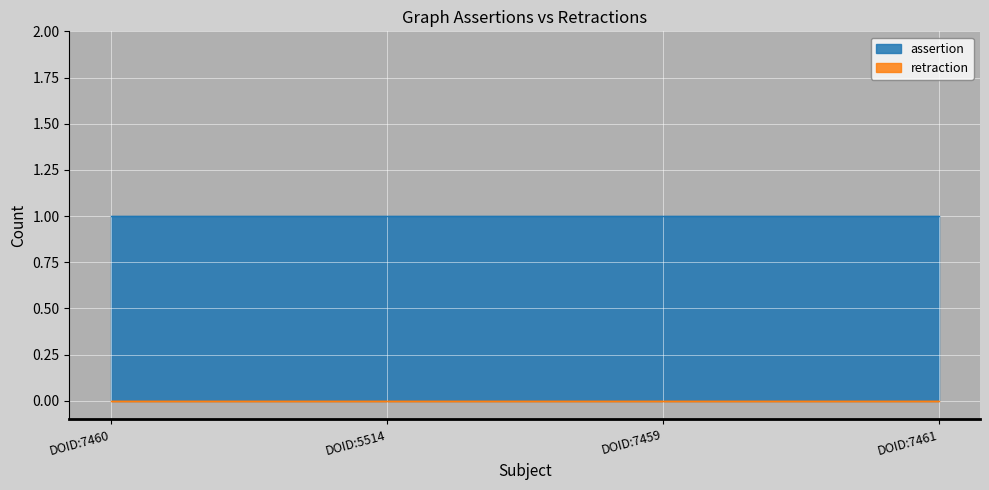

What is the label of the 3rd point from the right?

DOID:5514